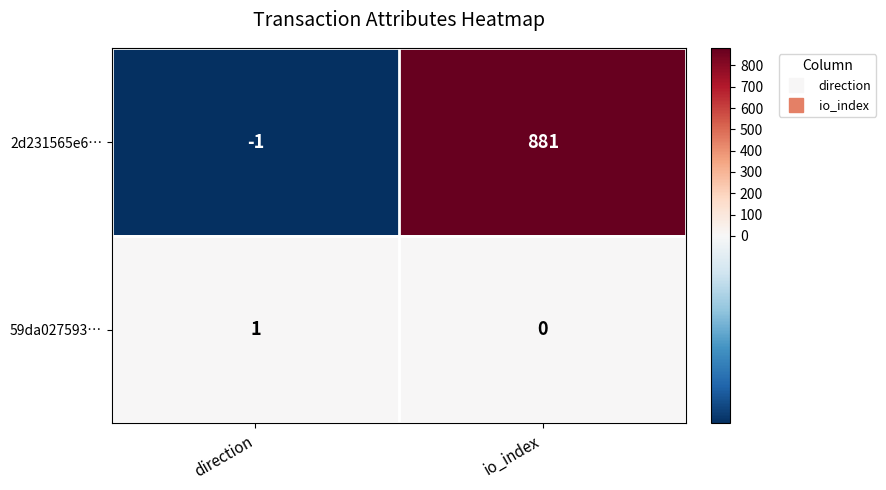

Which series has the largest total across all categories?

2d231565e6…